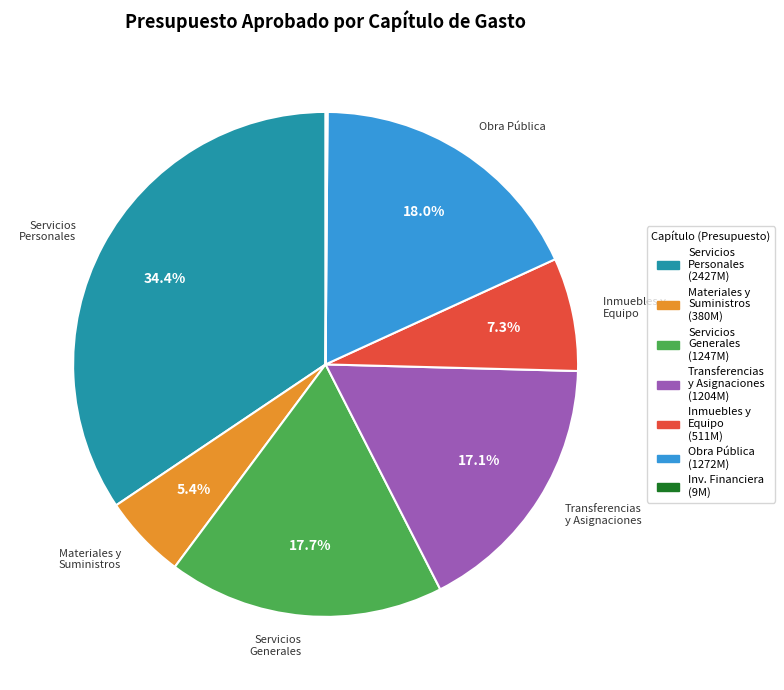

Is there a majority slice in this chart?

No